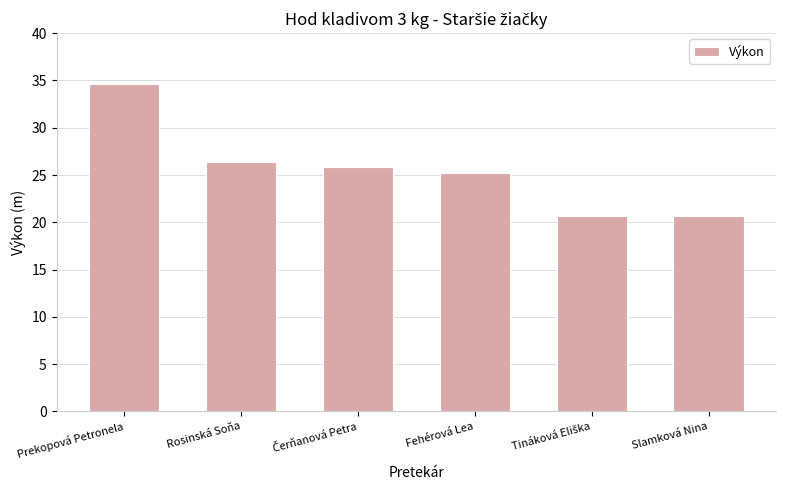

Count the number of values greater than 25.

4